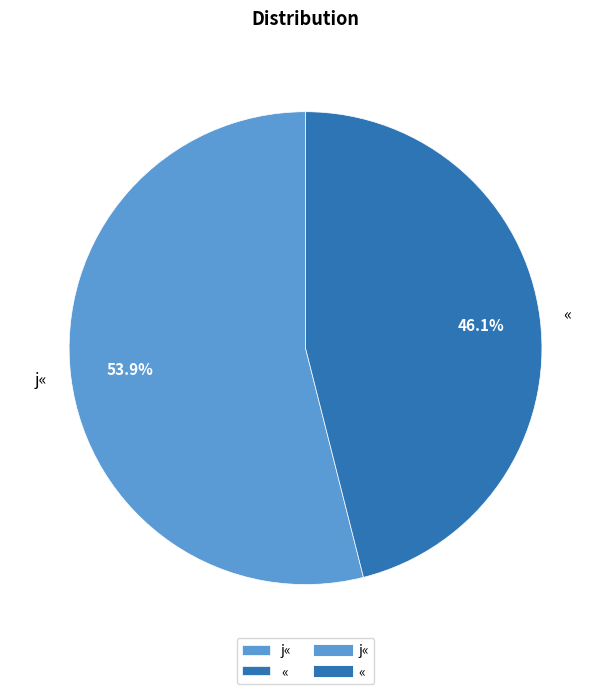

How many slices are in this pie chart?

2